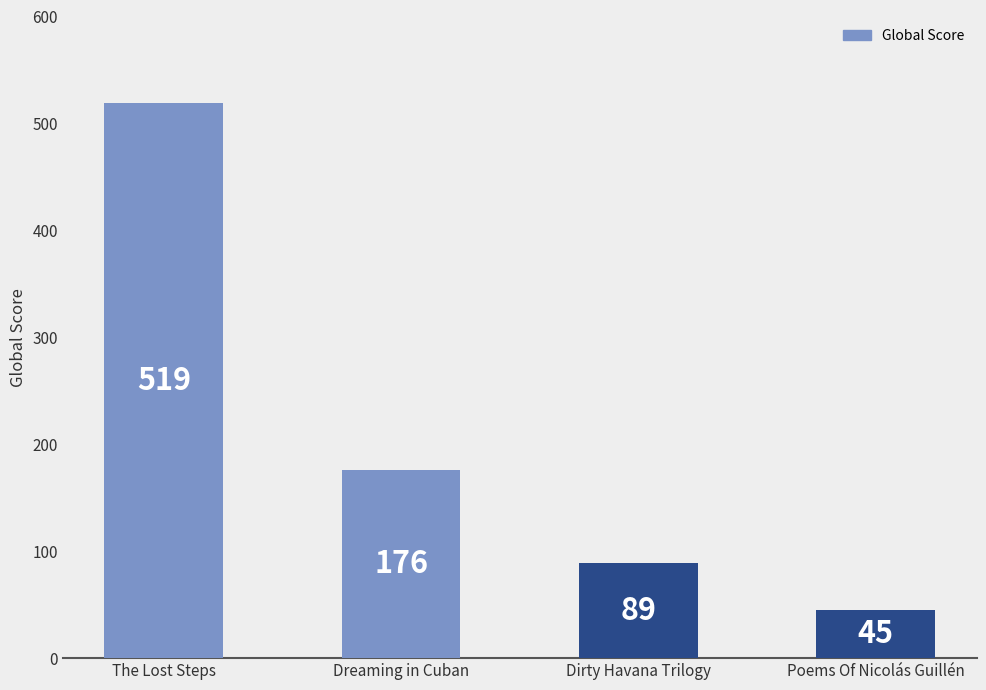

Count the number of data series in this chart.

1